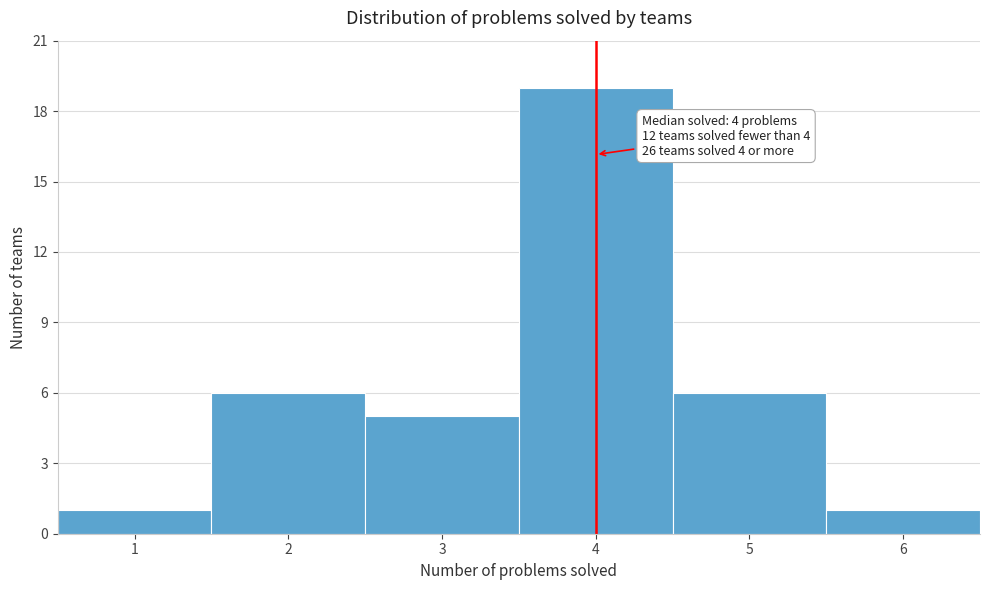

Which range on the x-axis has the tallest bar?

3.5 to 4.5